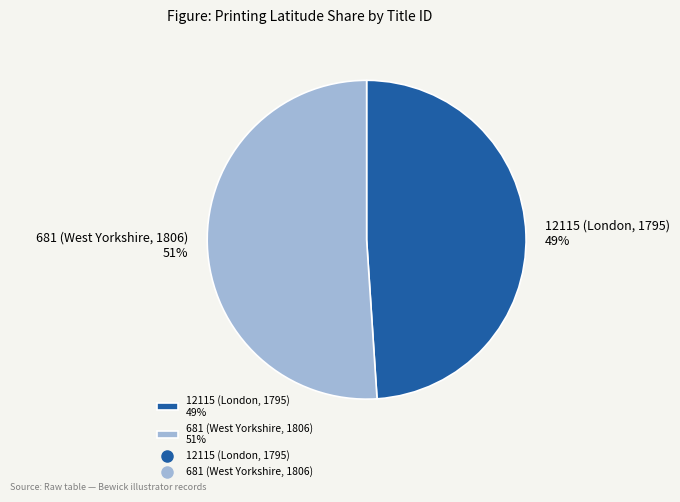

How many slices are in this pie chart?

2